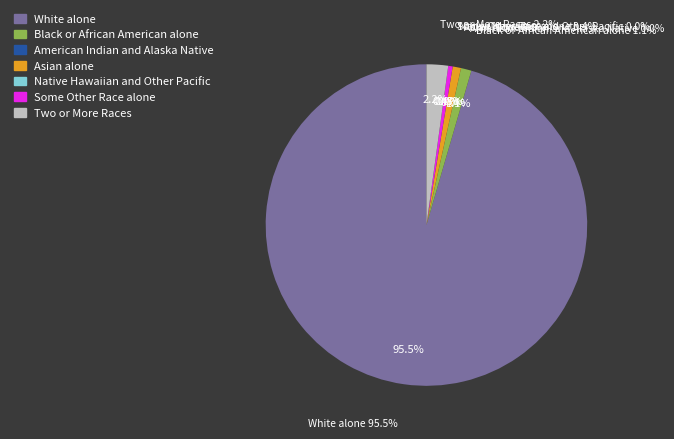

How many slices are in this pie chart?

7